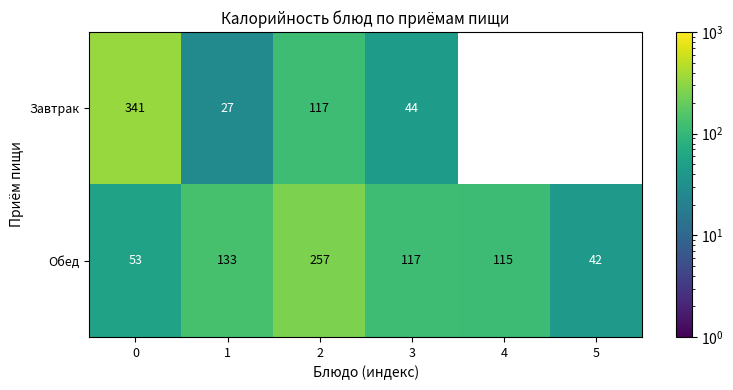

What is the difference between the highest and lowest values at 0?

288